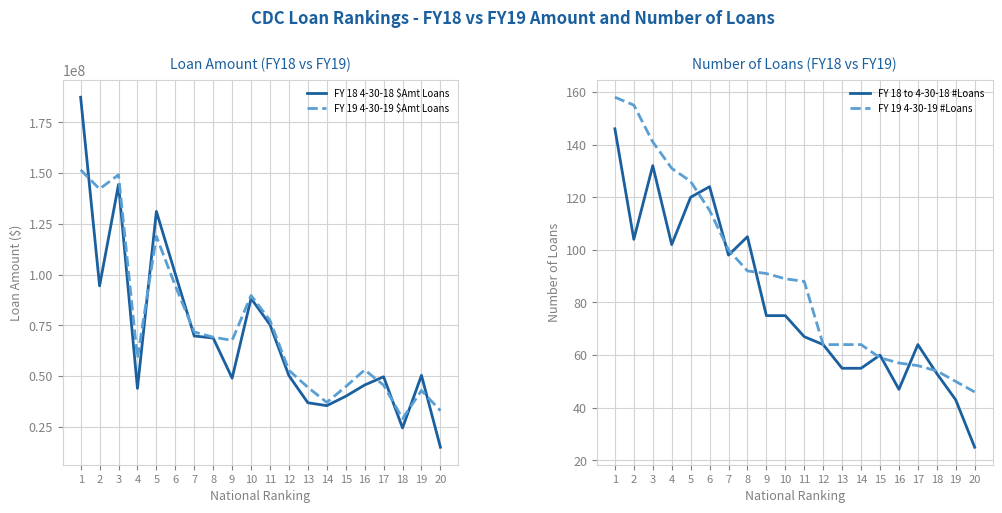

Where does the FY 19 4-30-19 #Loans series first go above 89?

1